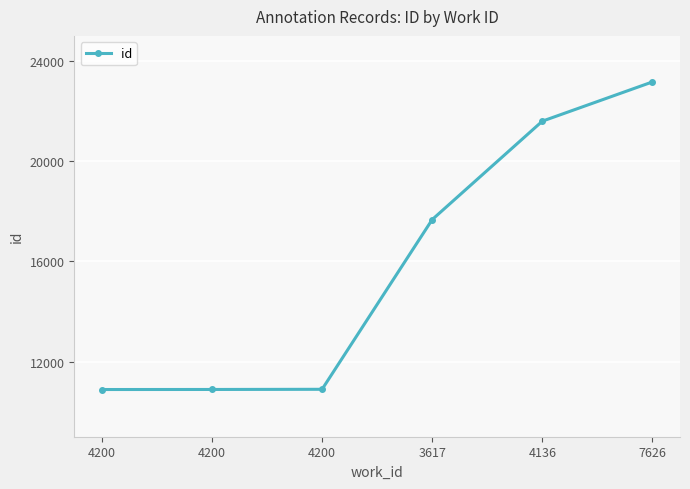

How many distinct data groups are displayed?

1